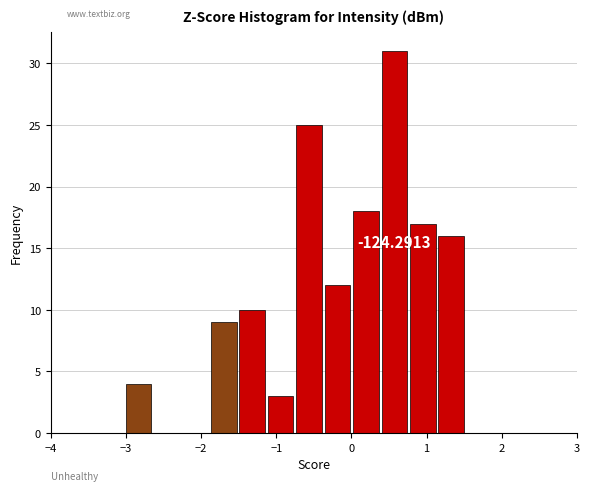

Read against the x-axis, roughly where is the centre of the tallest bar?

0.6